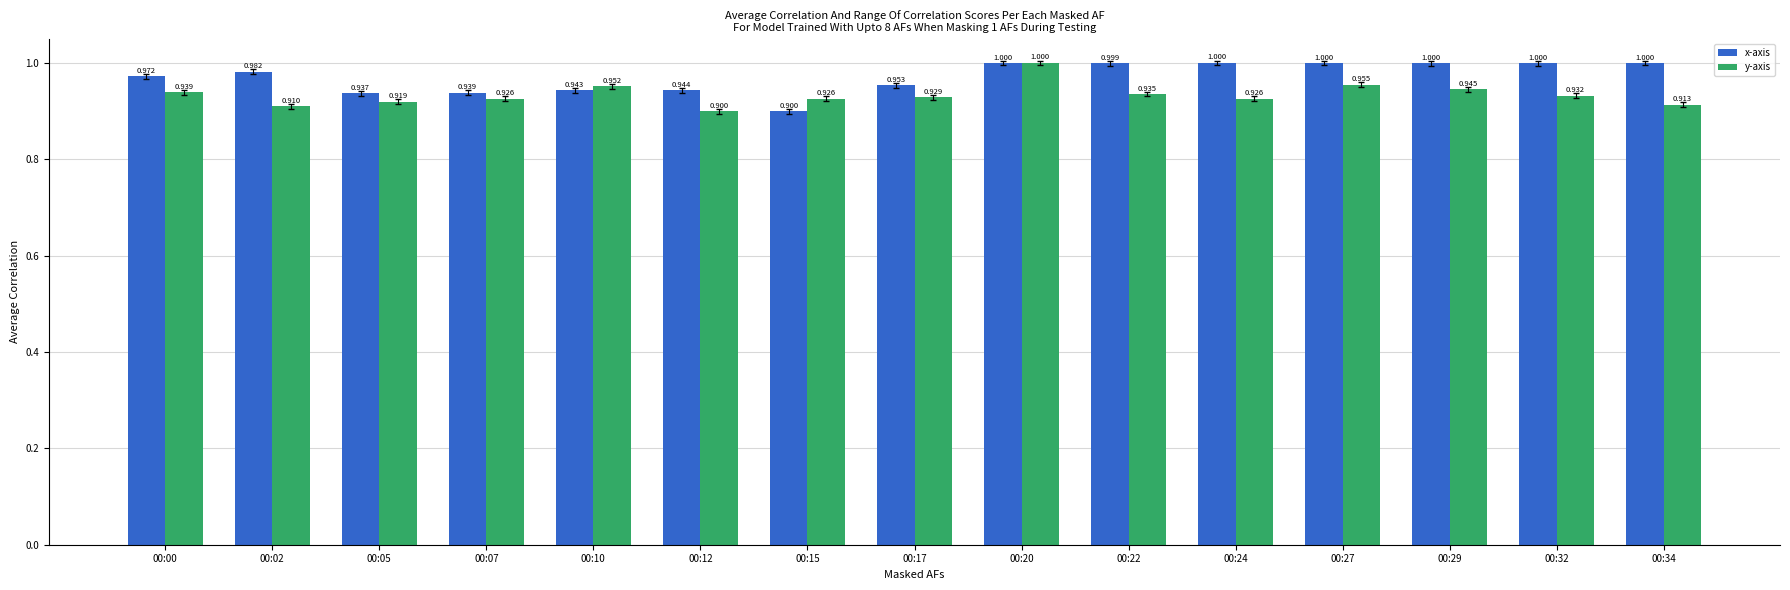

What is the lowest value of the y-axis series?

0.9